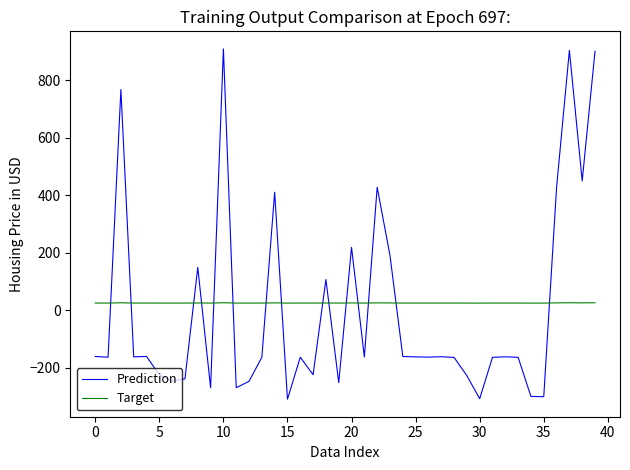

What is the greatest value displayed?

909.5